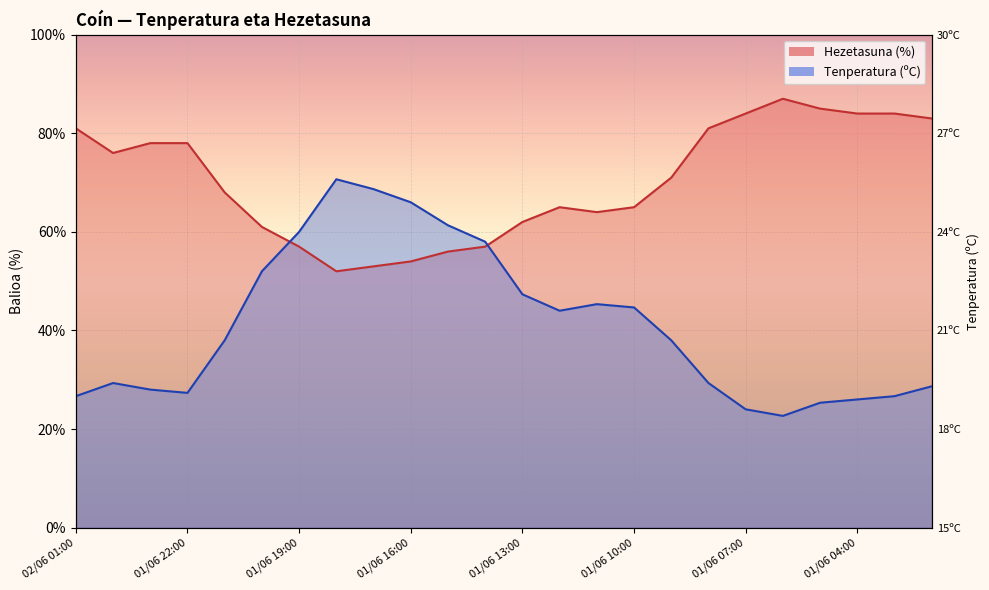

The Temperatura (ºC) series shows 108.9 at 01/06 17:00. True or false?

False